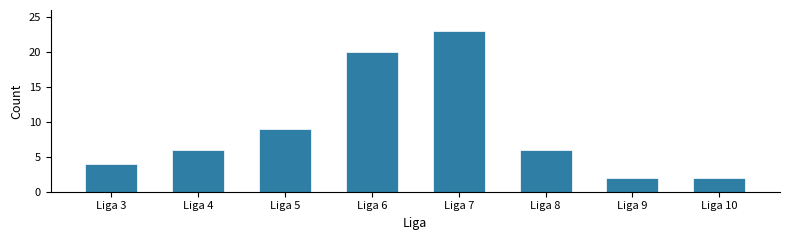

Reading left to right, transcribe all the data shown in this chart.

4	6	9	20	23	6	2	2